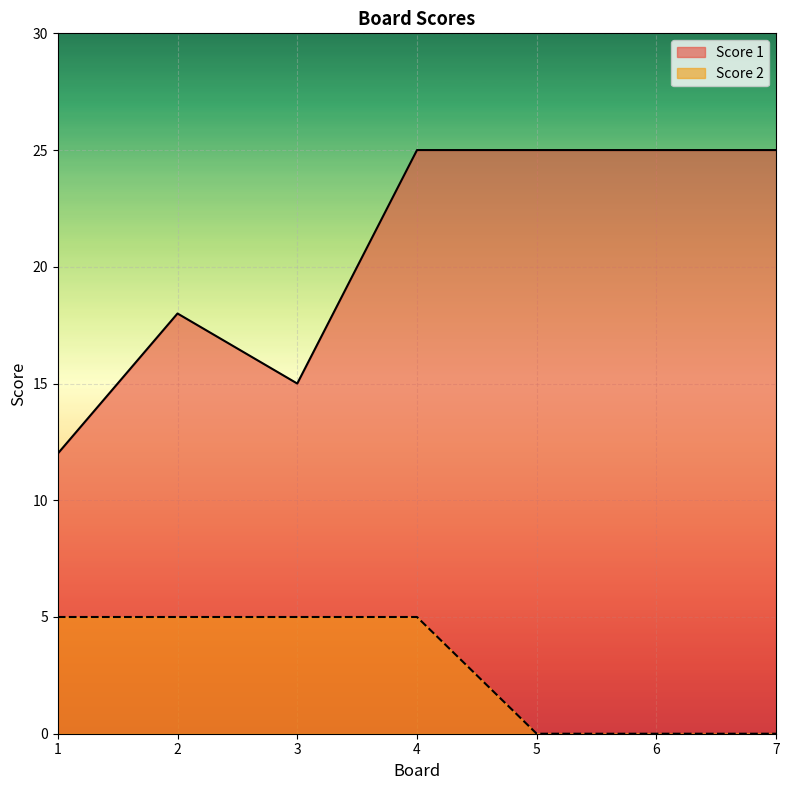

True or false: Score 1 has more than 0 interior local peaks.

True